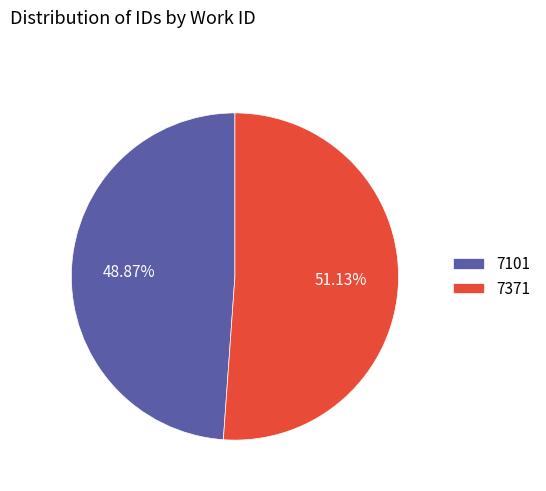

Between 7101 and 7371, which is larger?

7371